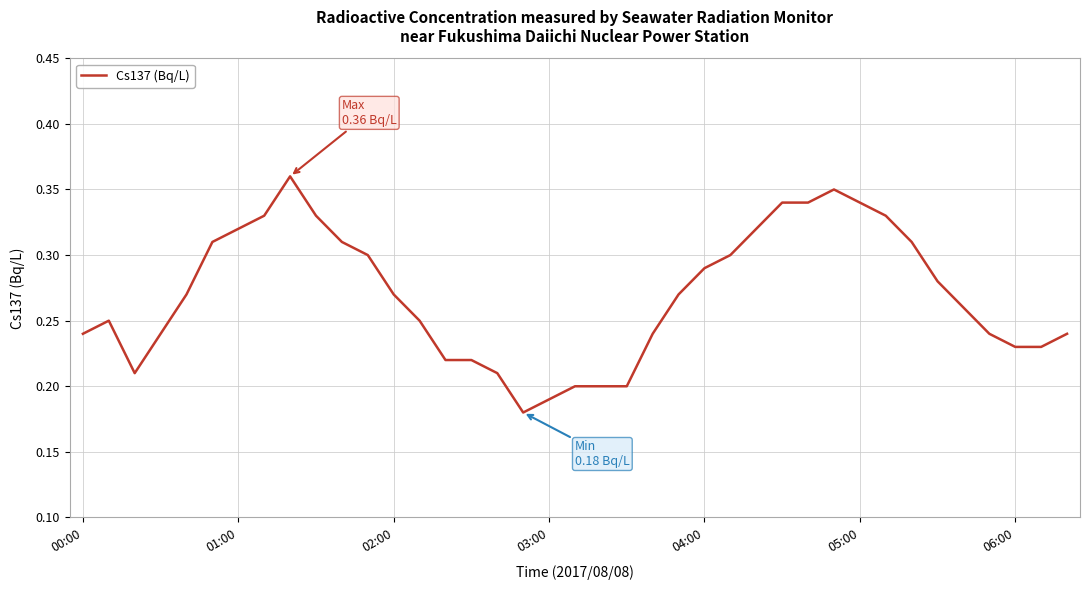

How many points are lower than both their immediate neighbors (excluding endpoints)?

2